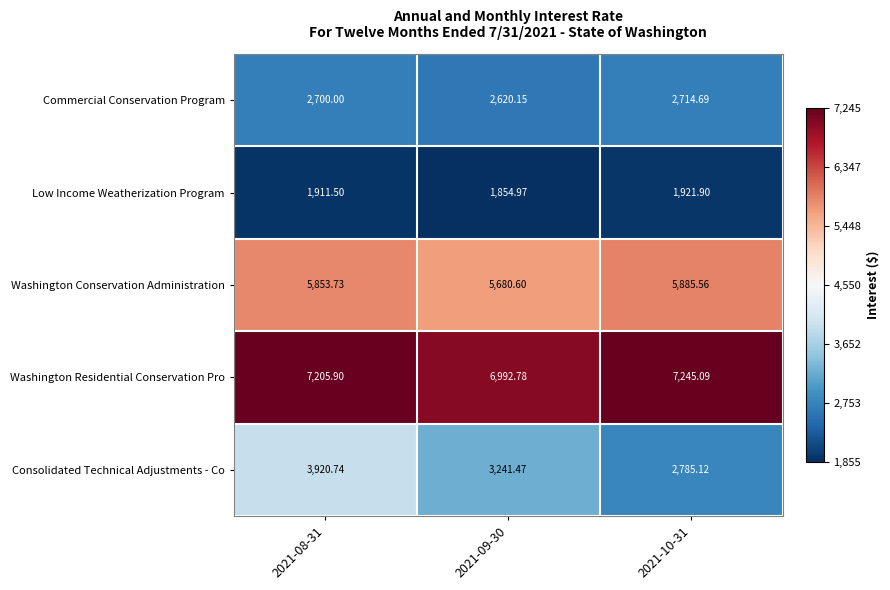

What is the spread (max minus min) of values at 2021-10-31?

5323.2